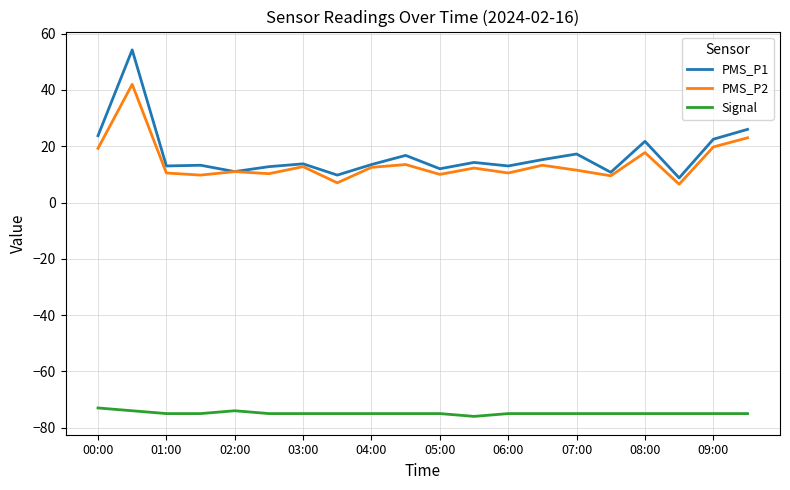

What is the difference between the maximum and second lowest values in the Signal series?

2.0